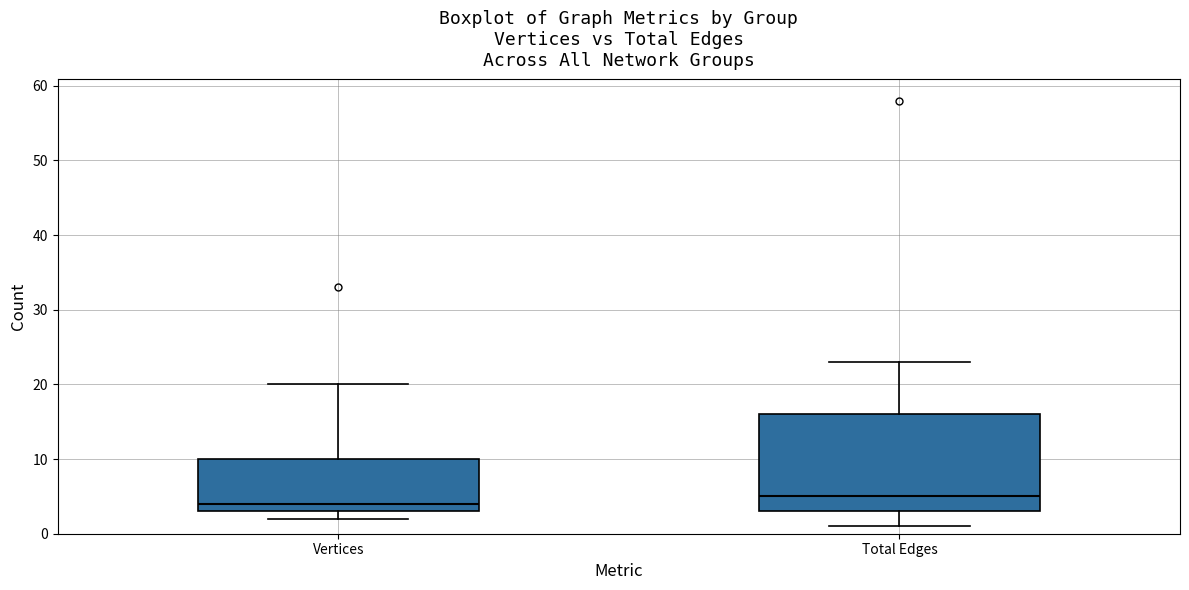

Which box has the highest median line?

Total Edges